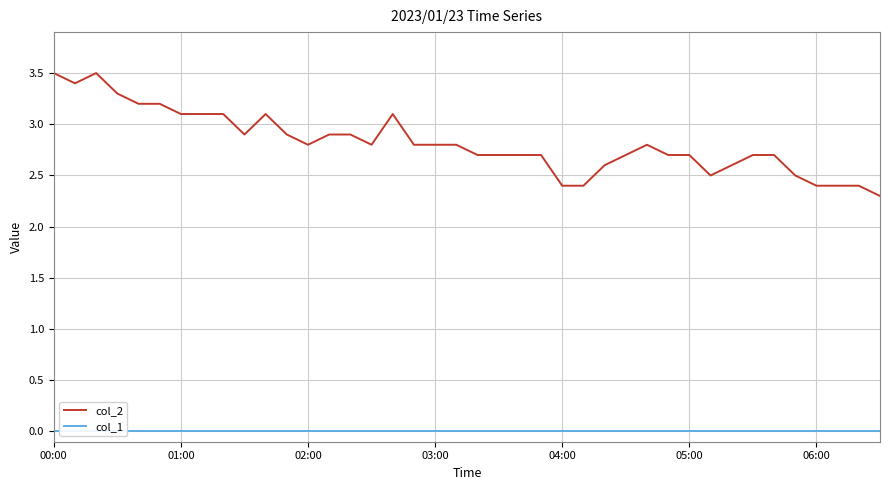

How many lines are shown in the chart?

2